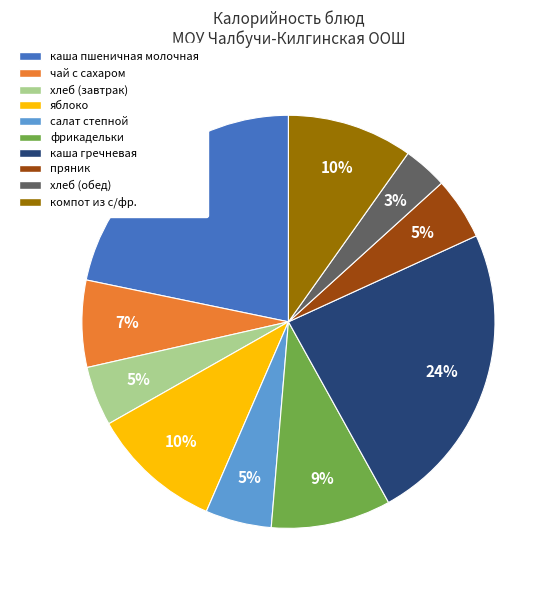

To the nearest percent, what is the combined percentage of пряник and чай с сахаром?

12%